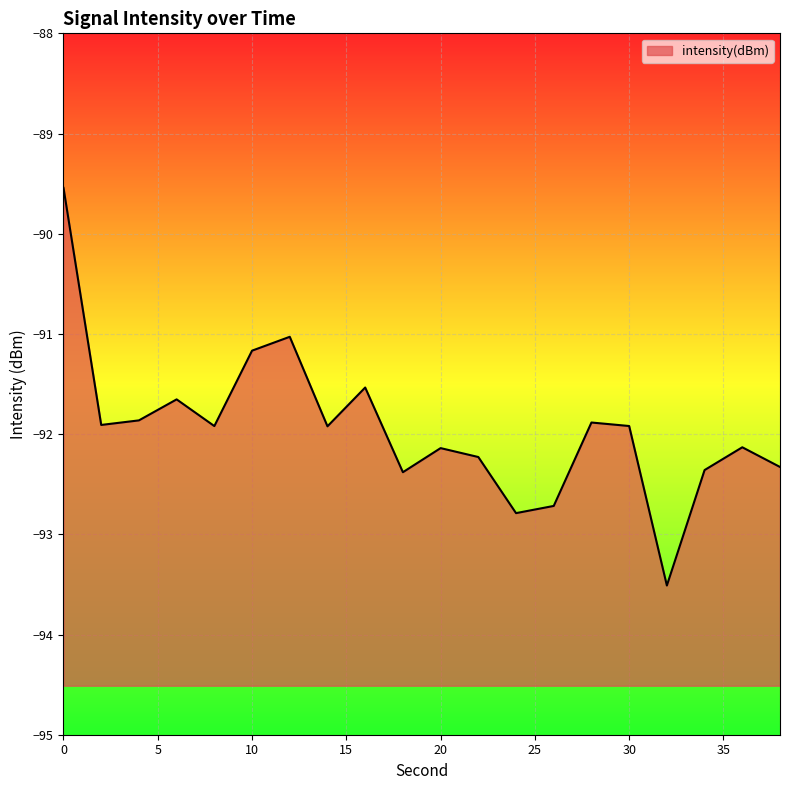

True or false: there are more than 2 points higher than both neighbors.

True